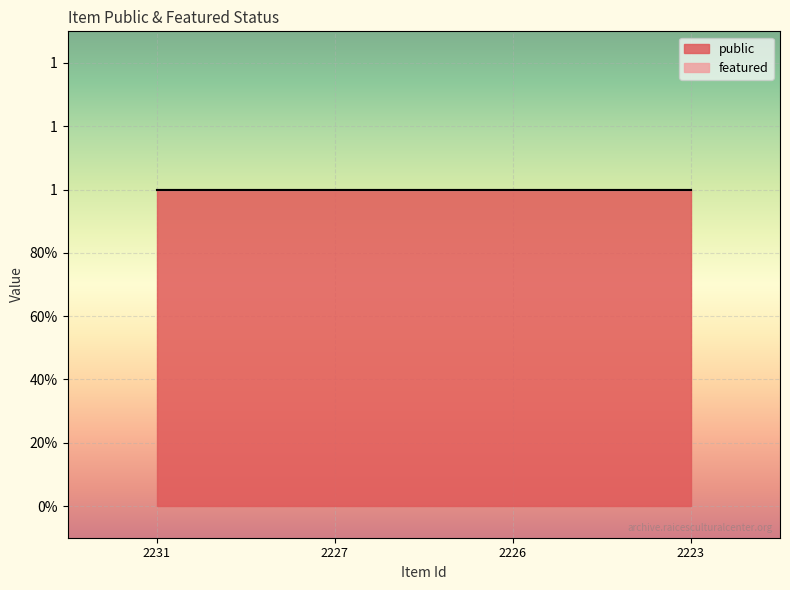

At which category is the sum across all series the highest?

2231